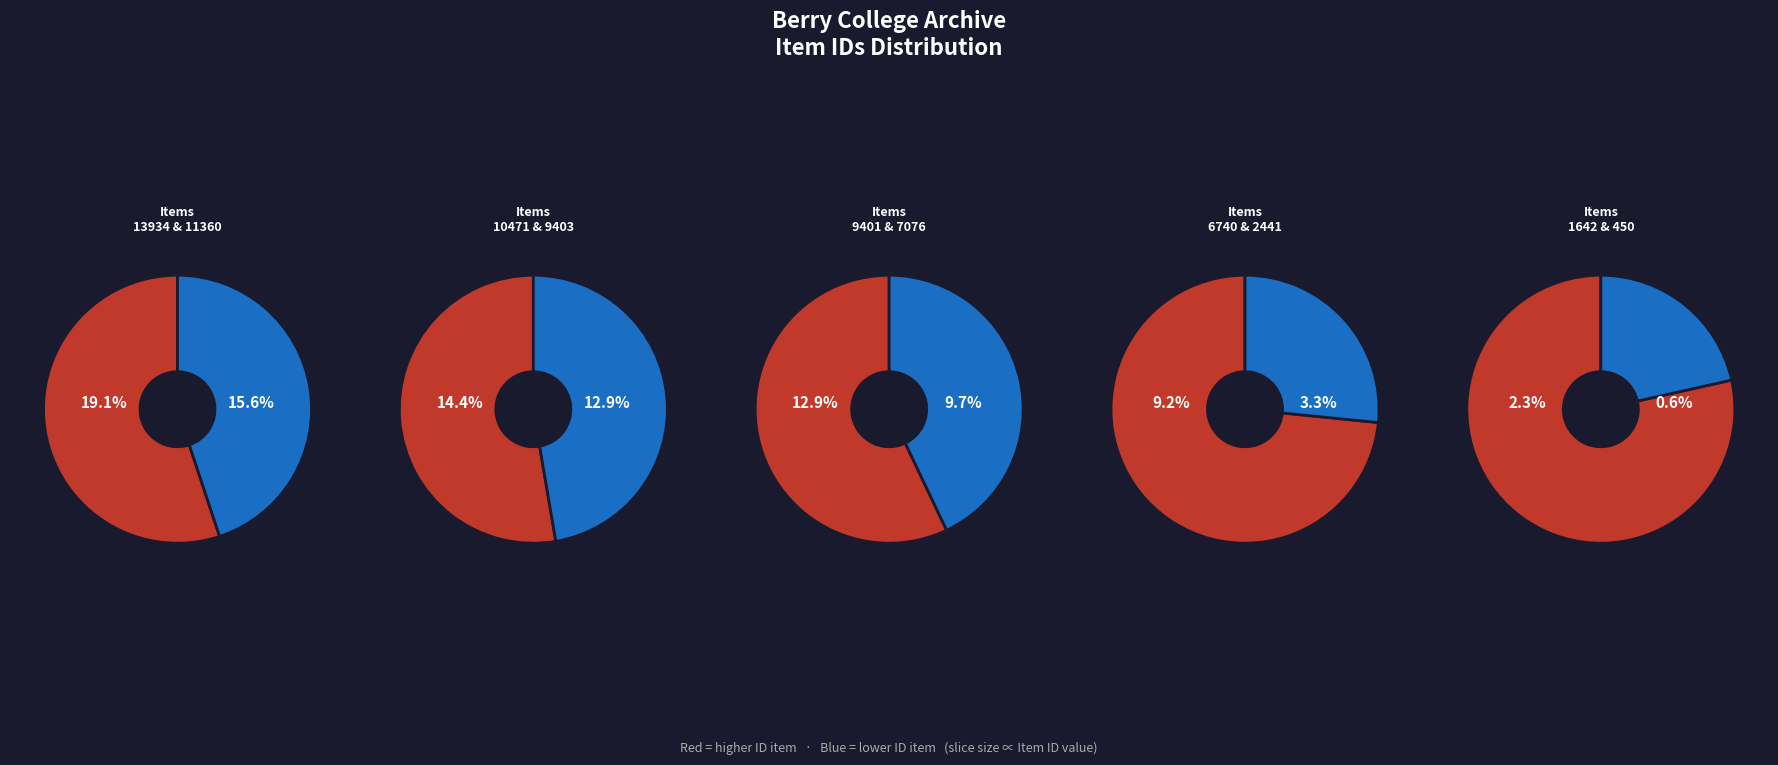

Which category has the smallest portion of the pie?

Item 450